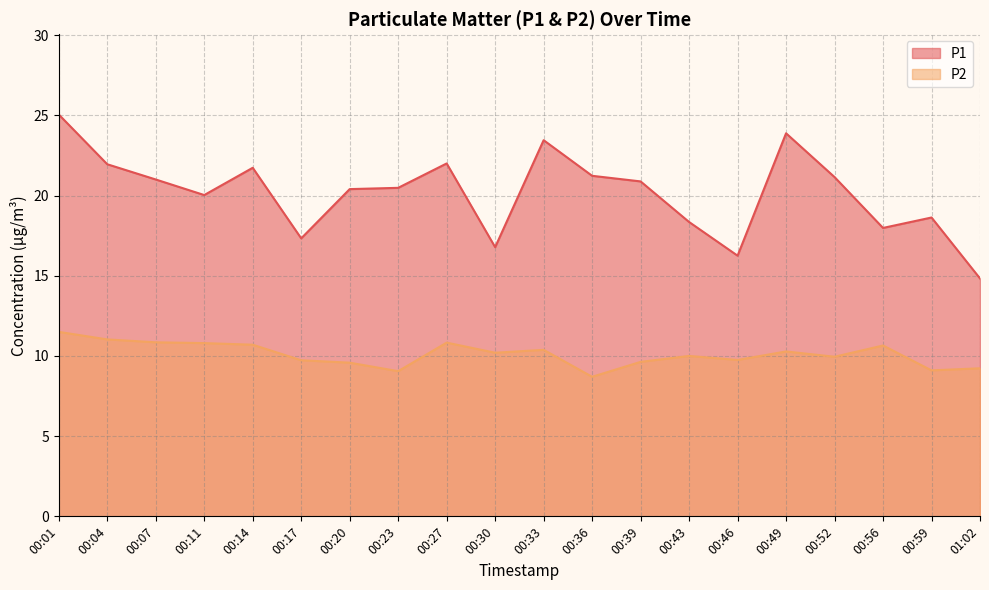

What is the value of the P2 point at the 1st from the left?

11.5